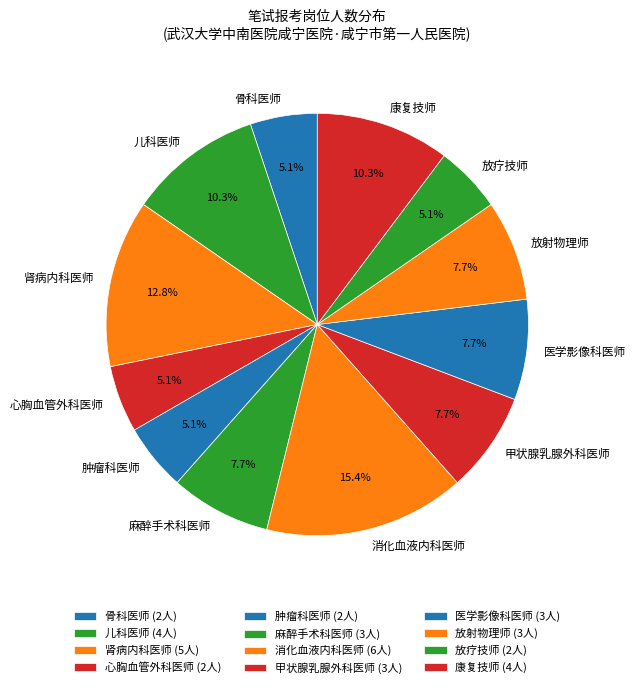

True or false: 医学影像科医师 accounts for 1% of the total.

False